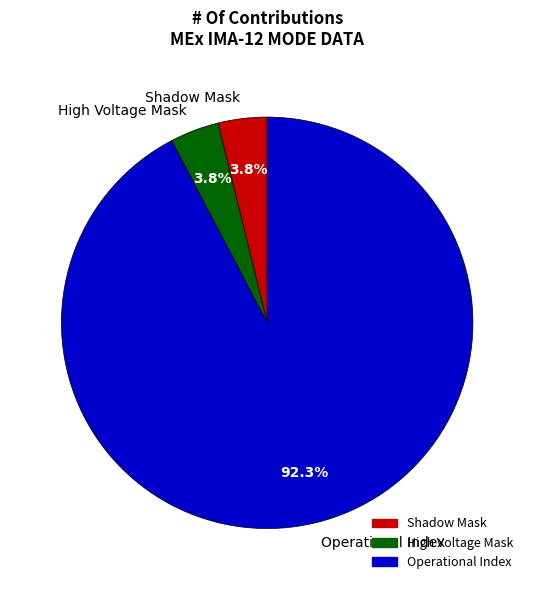

What portion of the pie excludes Shadow Mask?

96.2%